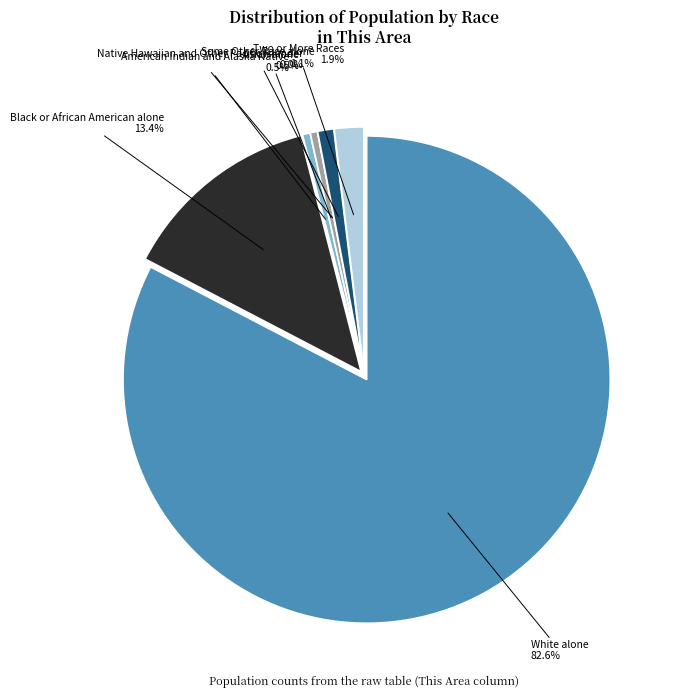

Do Two or More Races and American Indian and Alaska Native together represent more than half of the pie?

No